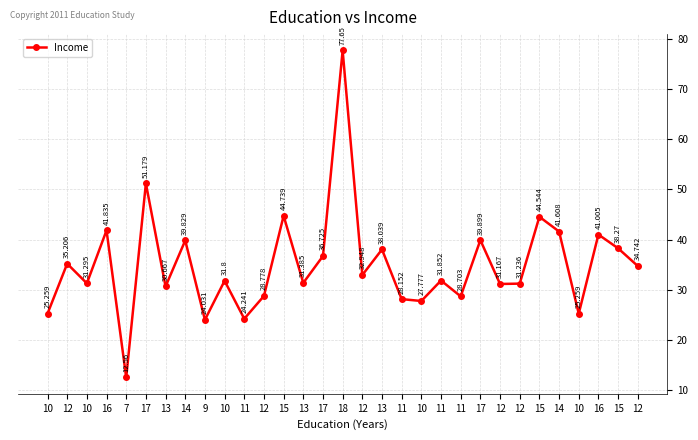

How many data points are above 31?

21